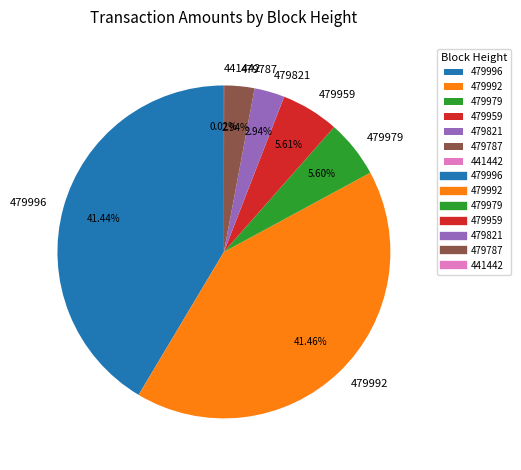

Is the sum of 479959 and 479996 greater than half?

No